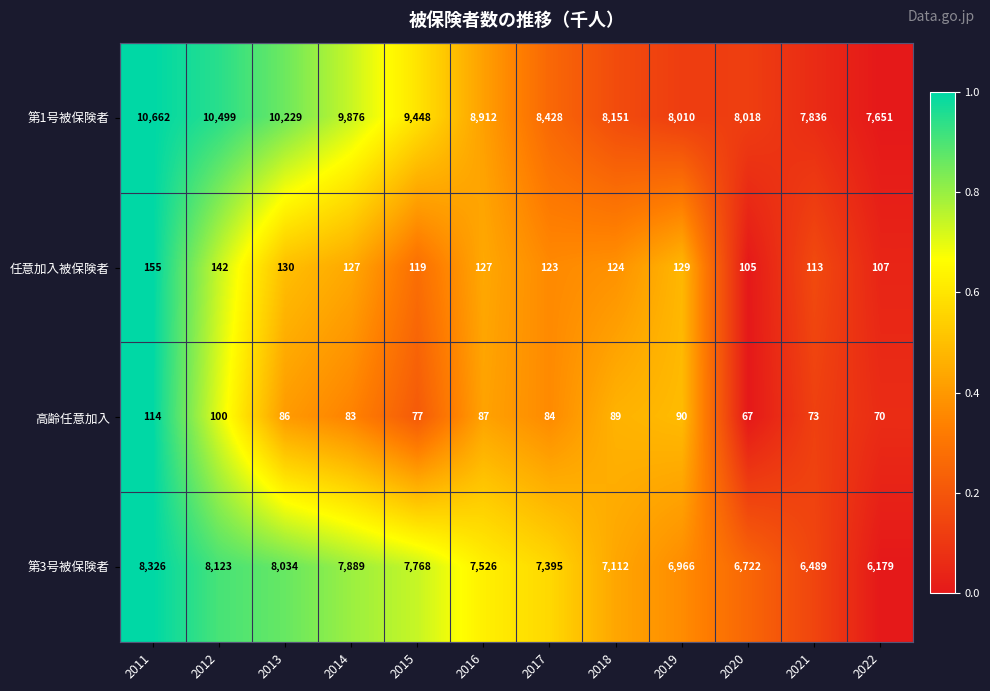

What is the sum of the 第1号被保険者 values at 2012 and 2013?

20728